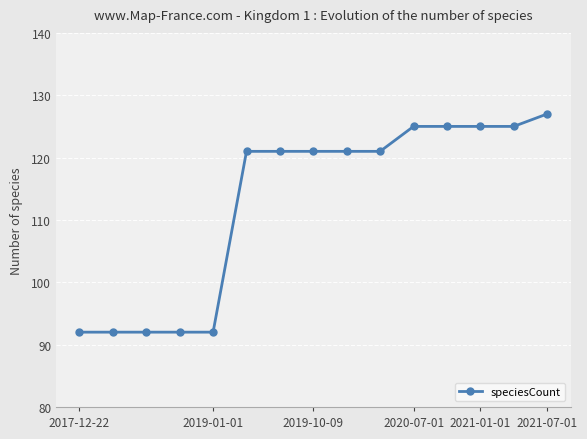

What is the difference between the maximum and minimum values?

35